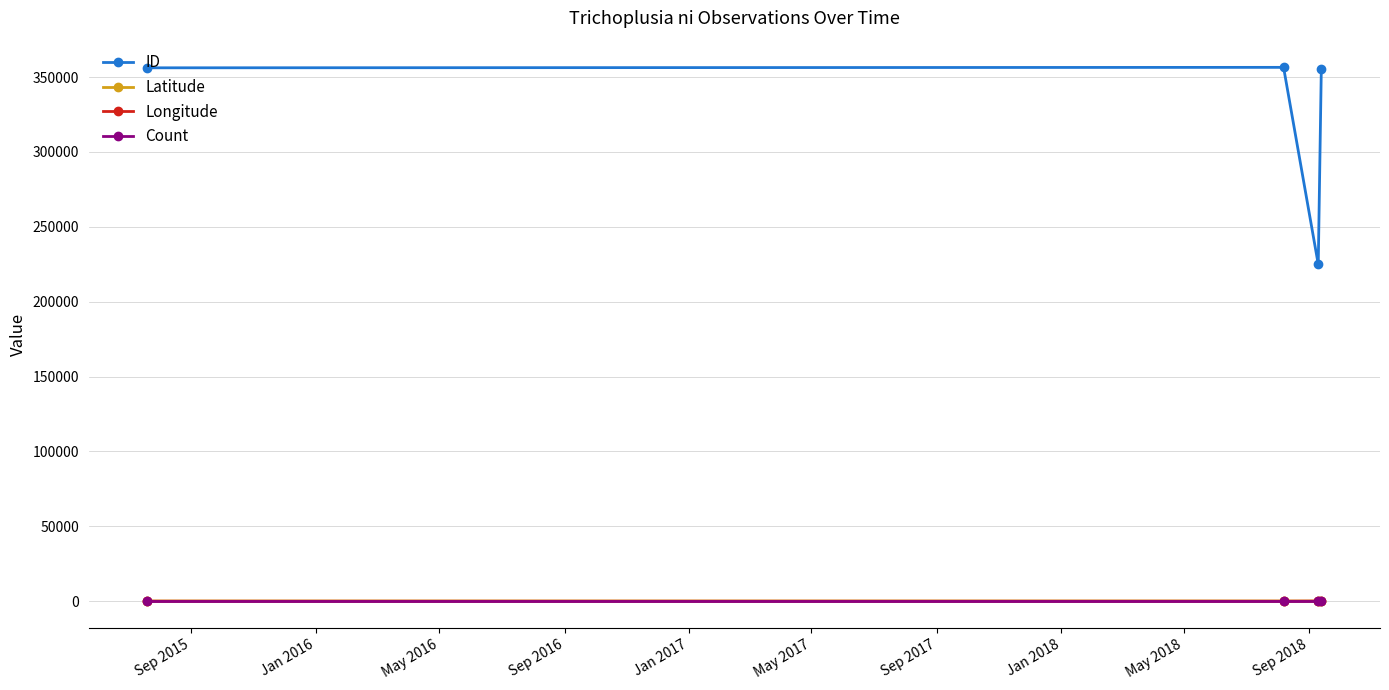

True or false: Count and ID cross at least once.

False